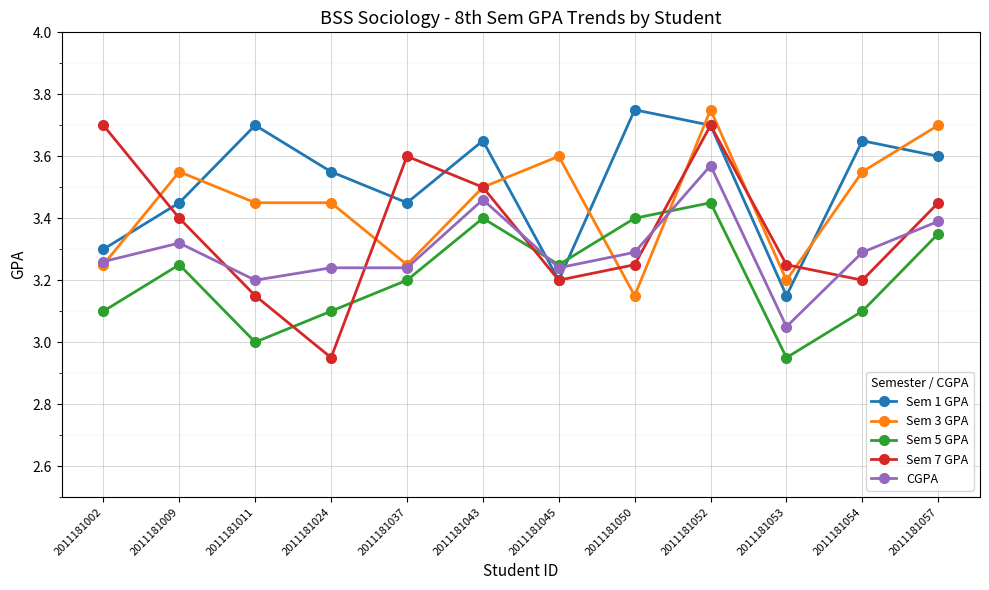

Which series has the largest total across all categories?

Sem 1 GPA